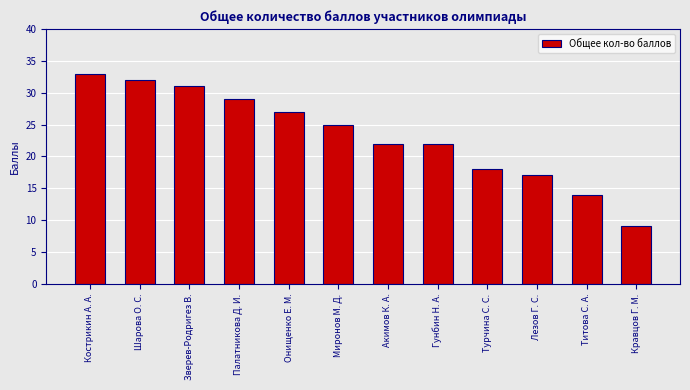

What is the difference between the values at Онищенко Е. М. and Кострикин А. А.?

6